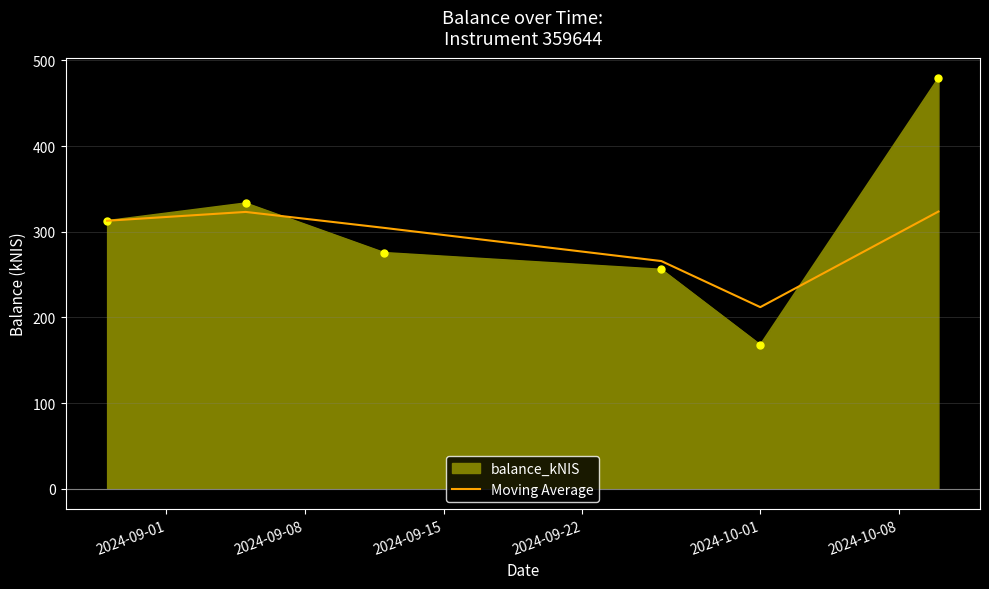

List the series in order of their peak value, highest first.

balance_kNIS, Moving Average